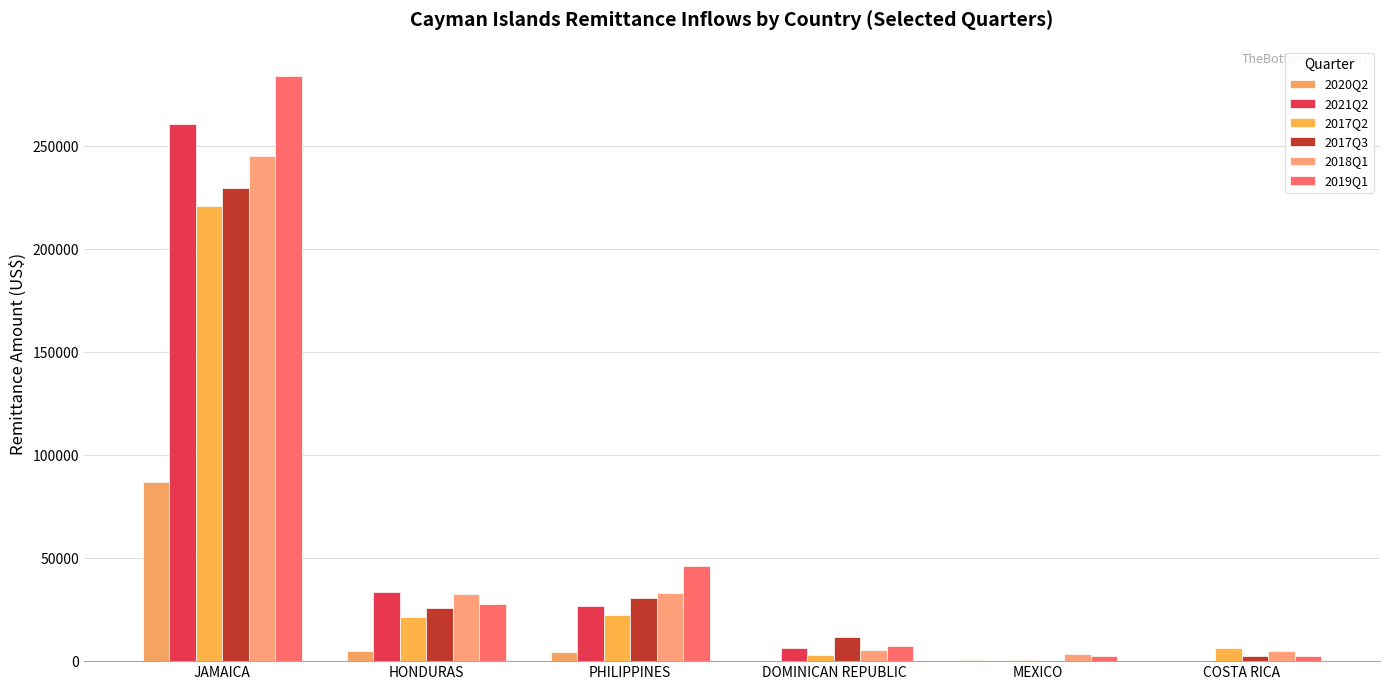

How many groups of bars are there?

6